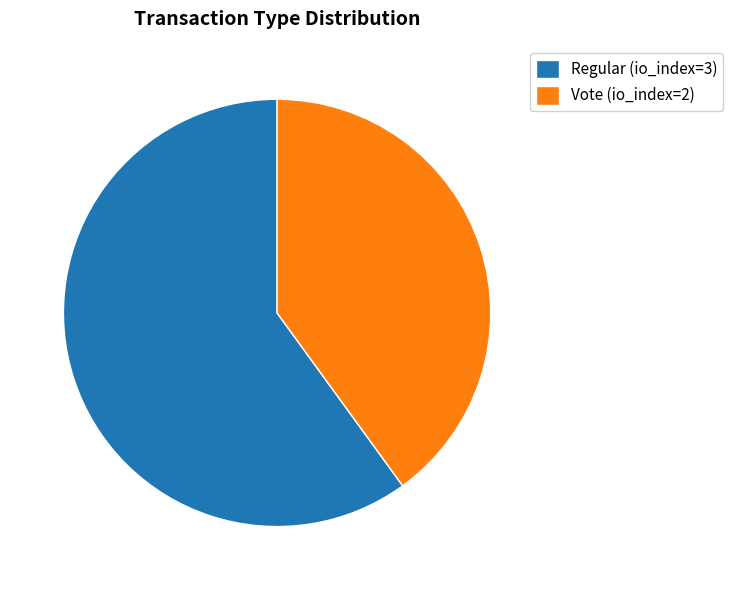

What is the largest slice in the pie chart?

Regular